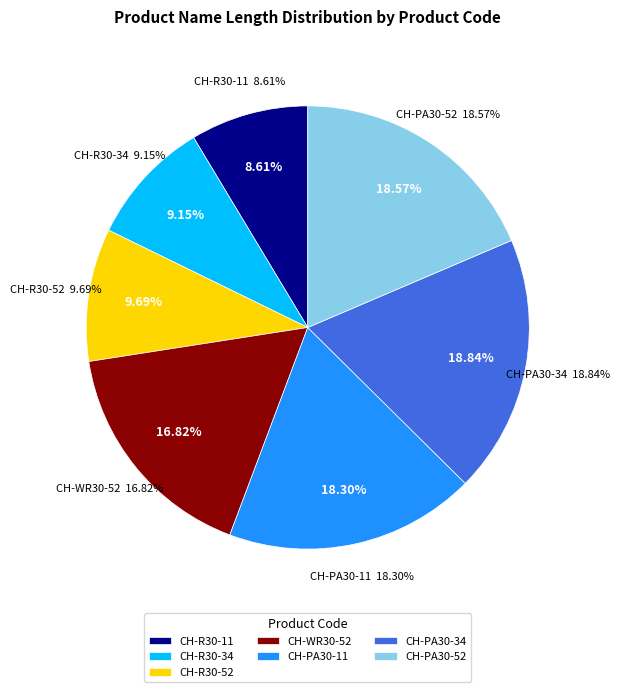

True or false: CH-PA30-11 accounts for 18% of the total.

True